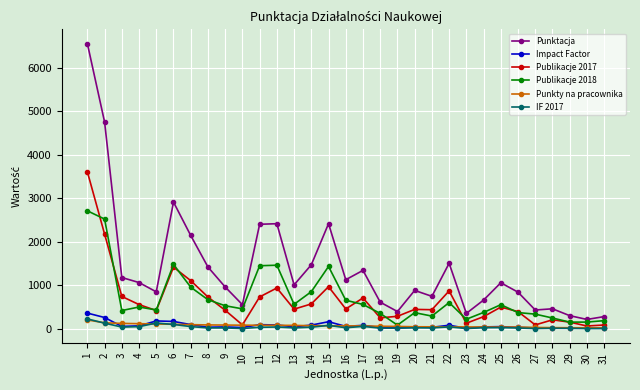

Where is the first local minimum for Punktacja?

5